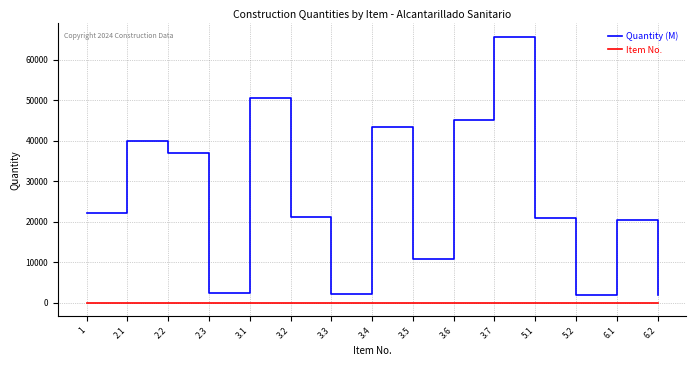

Which series changed the most between 3.2 and 3.7?

Quantity (M)